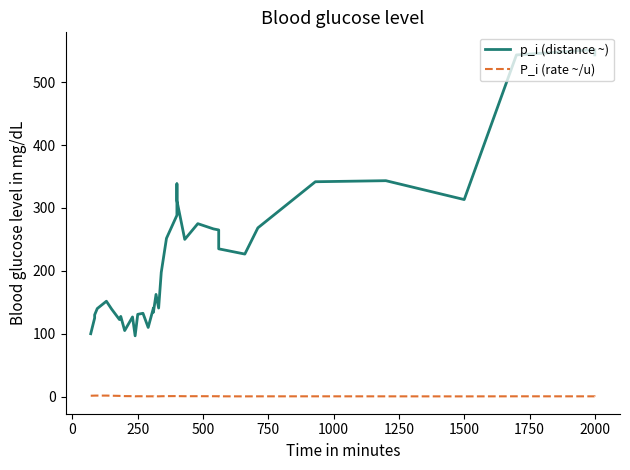

What is the label of the 9th point from the left?

1750